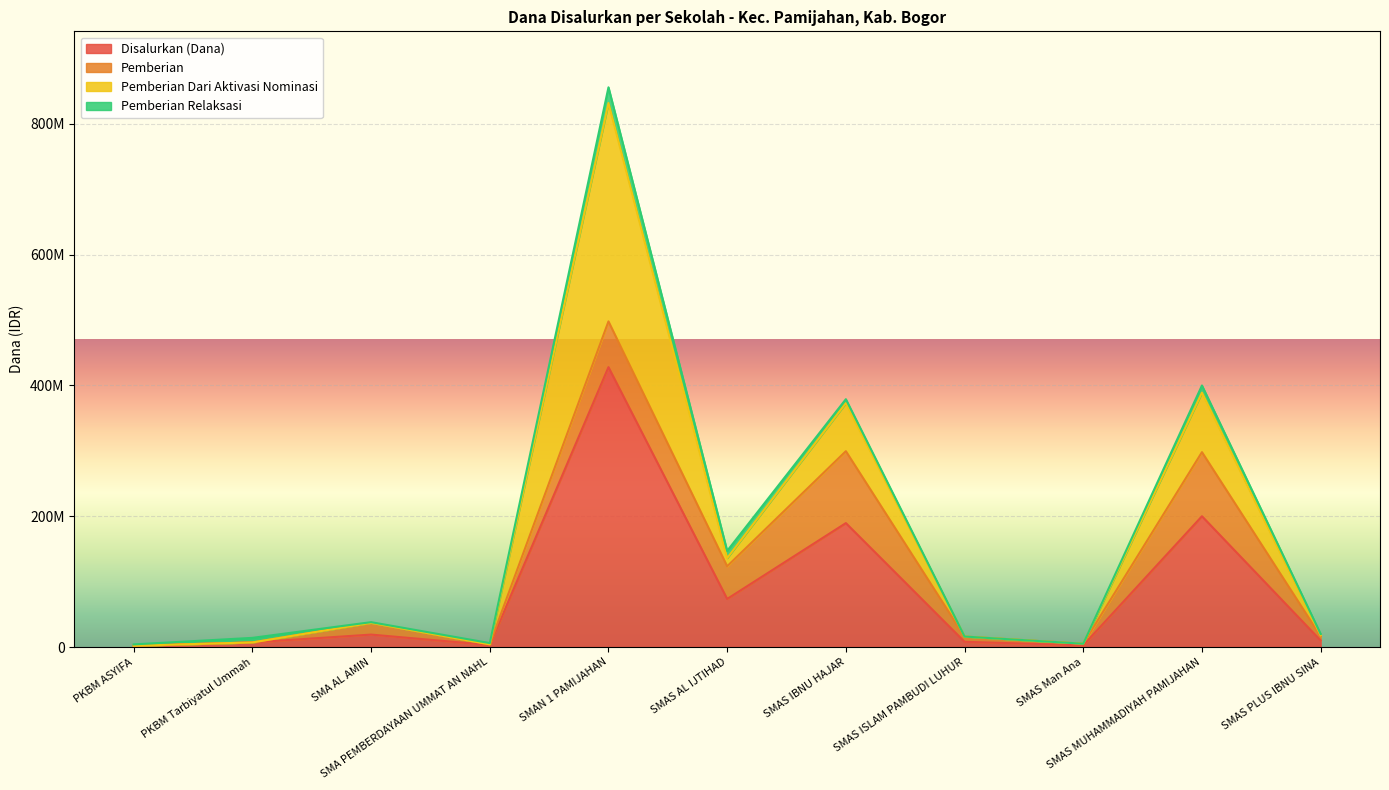

What is the label of the 8th point from the left?

SMAS ISLAM PAMBUDI LUHUR